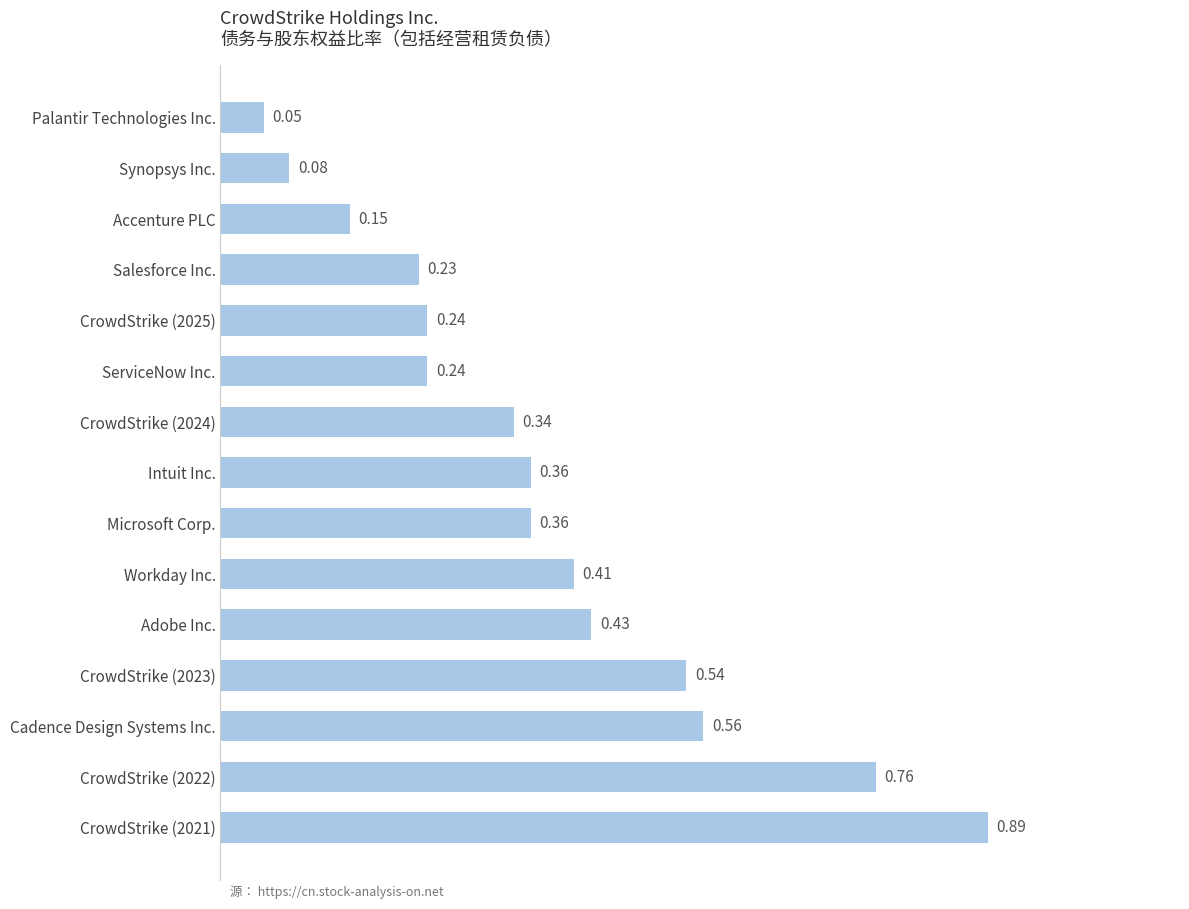

Where is the data nearest to the value 0?

Palantir Technologies Inc.